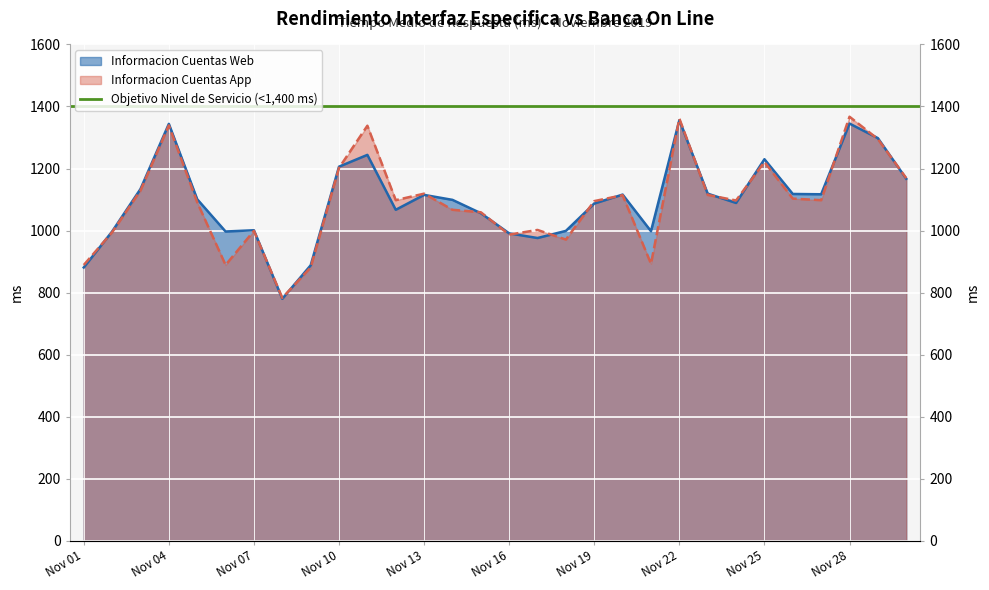

Which series has the largest range (max minus min)?

Informacion Cuentas App